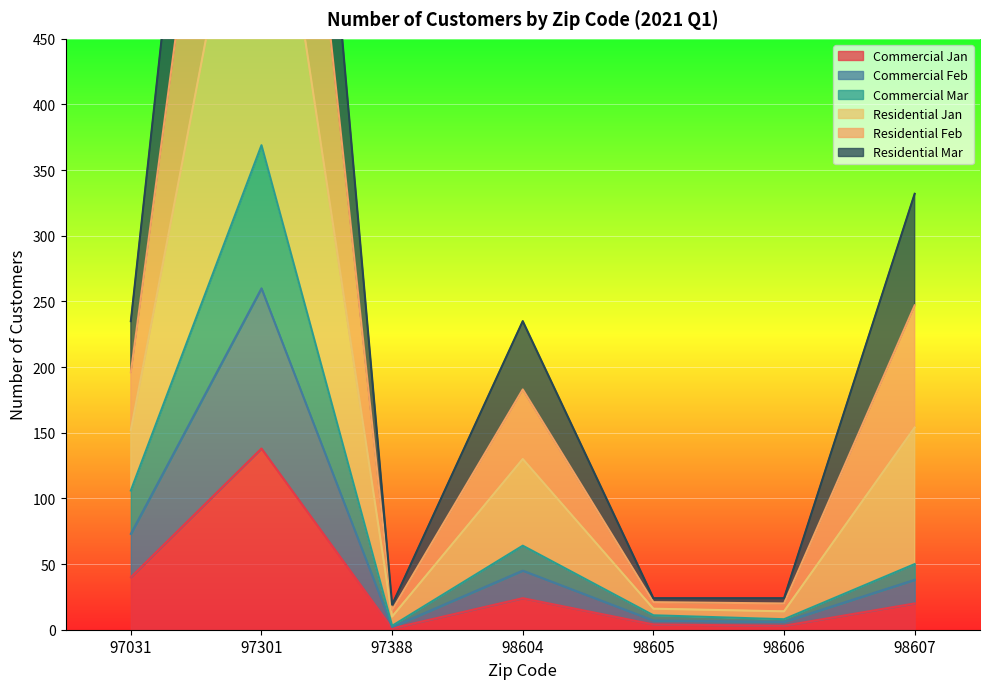

What is the average value of the Residential Feb series?

232